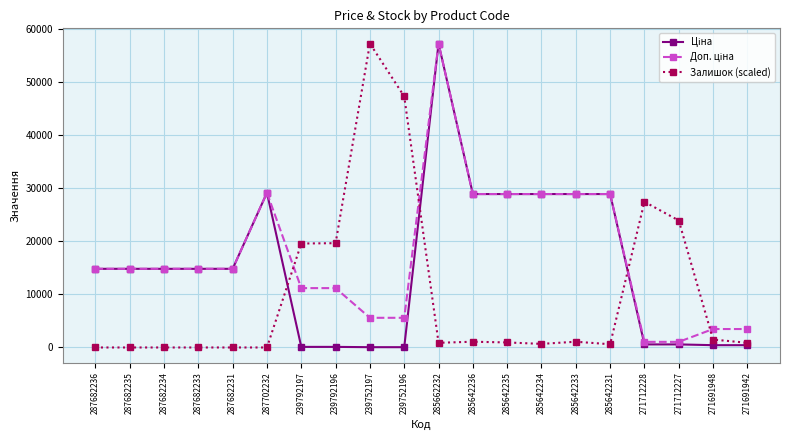

At which category is the sum across all series the highest?

285662232